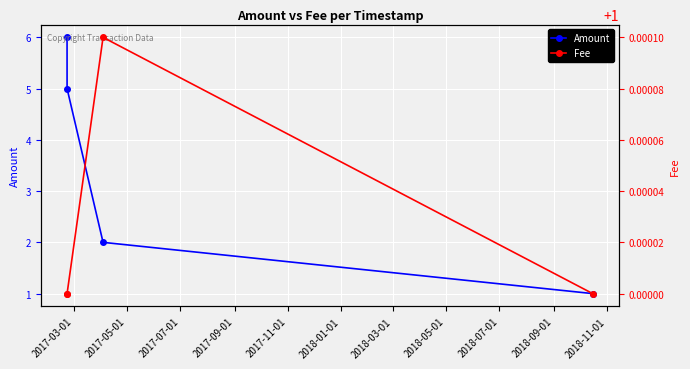

How many lines are shown in the chart?

2